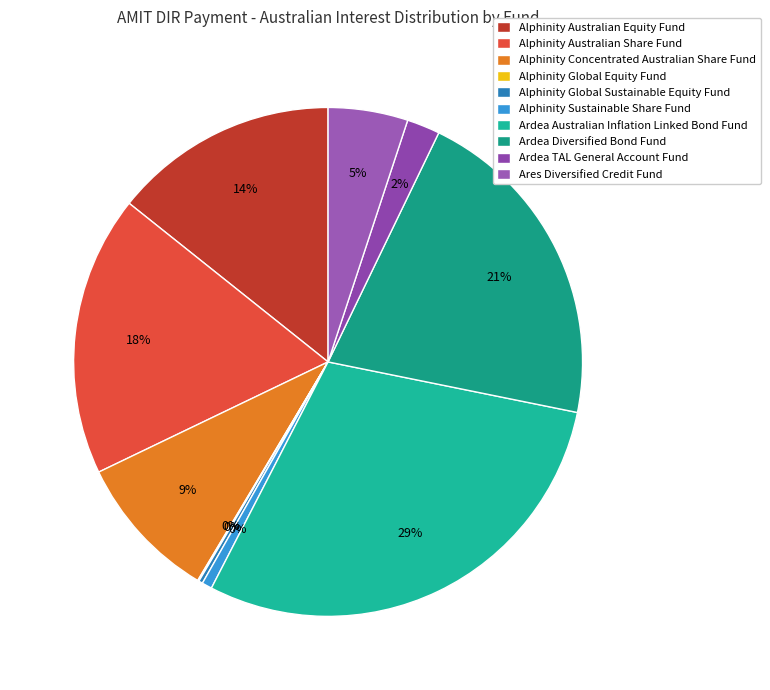

Is there any slice that represents more than half of the pie?

No